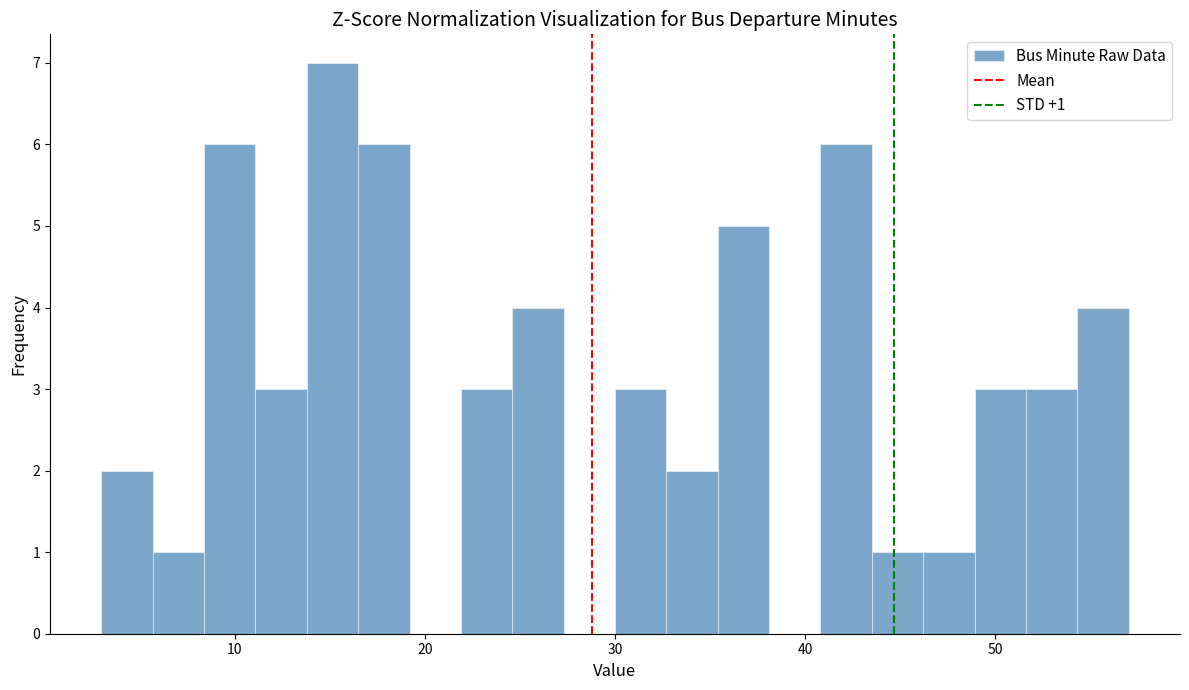

Around what value on the x-axis is the tallest bar? Give the approximate position of its centre, as read against the axis.

15